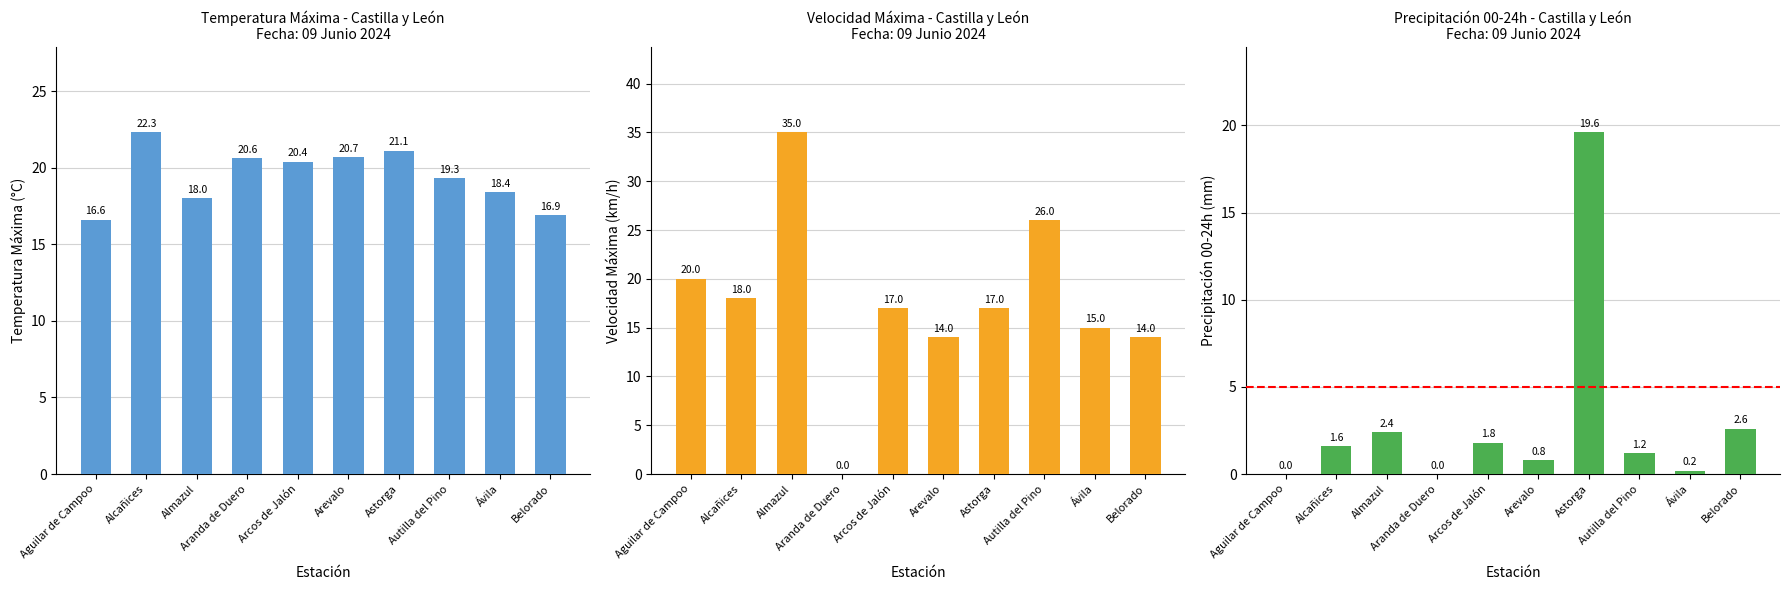

At which category does the chart reach its minimum across all series?

Aranda de Duero